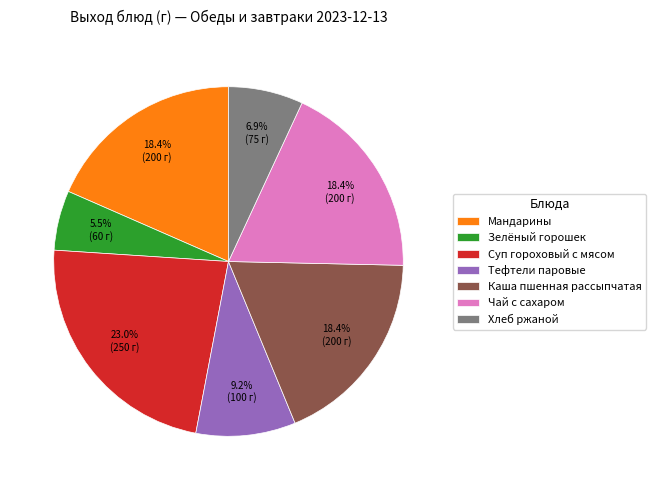

What is the total percentage of Тефтели паровые and Зелёный горошек?

14.7%